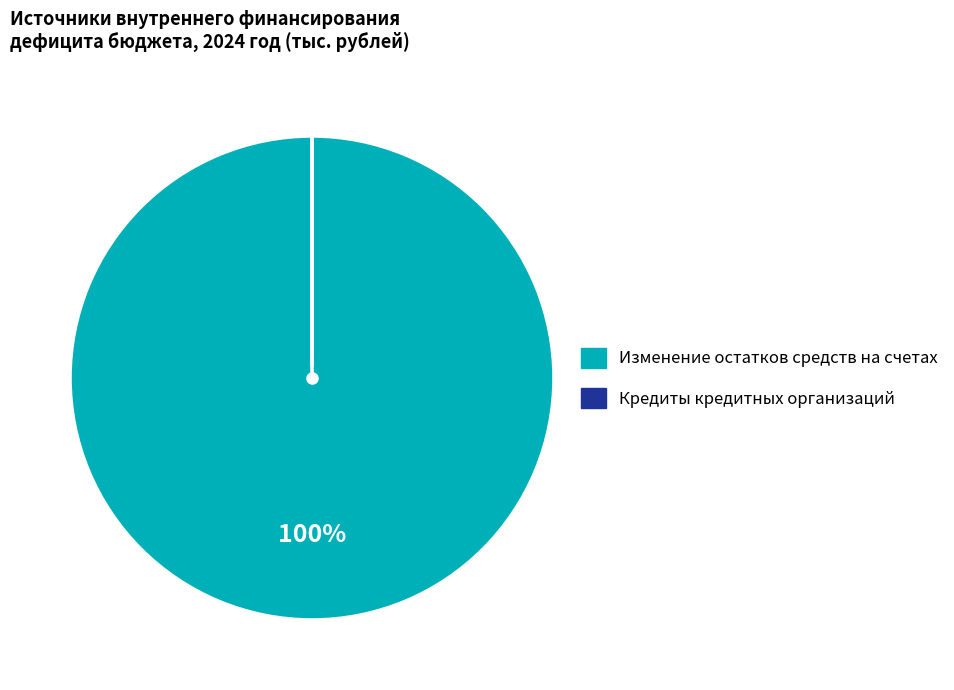

To the nearest percent, what is the average slice percentage?

50%